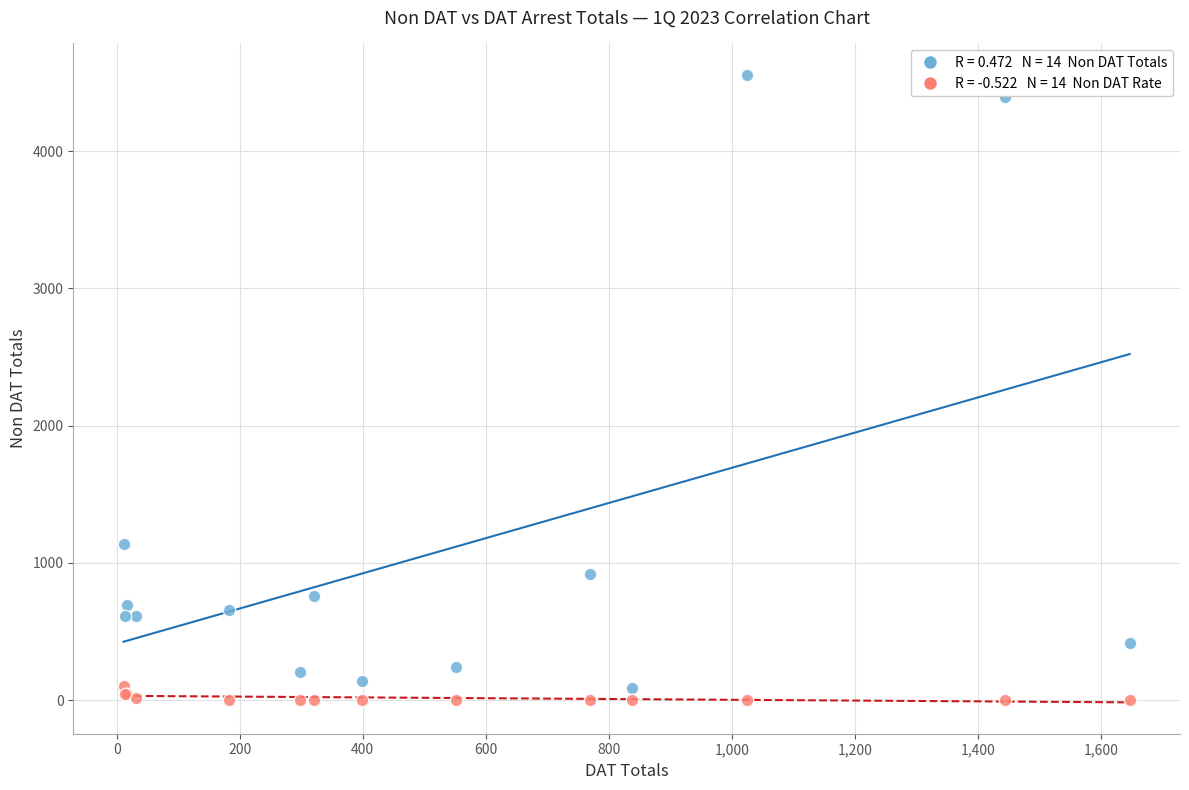

Across all series, what Y value is closest to 2278?

1141.0